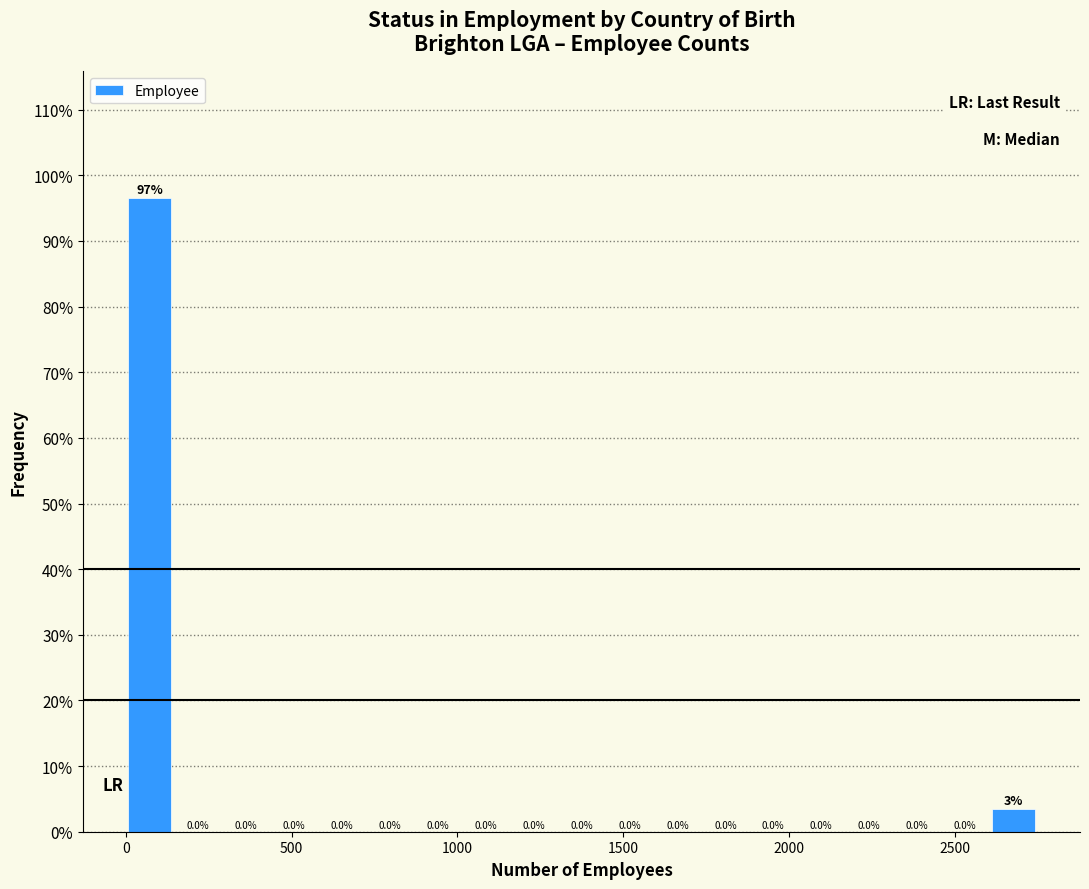

Around what value on the x-axis is the tallest bar? Give the approximate position of its centre, as read against the axis.

50